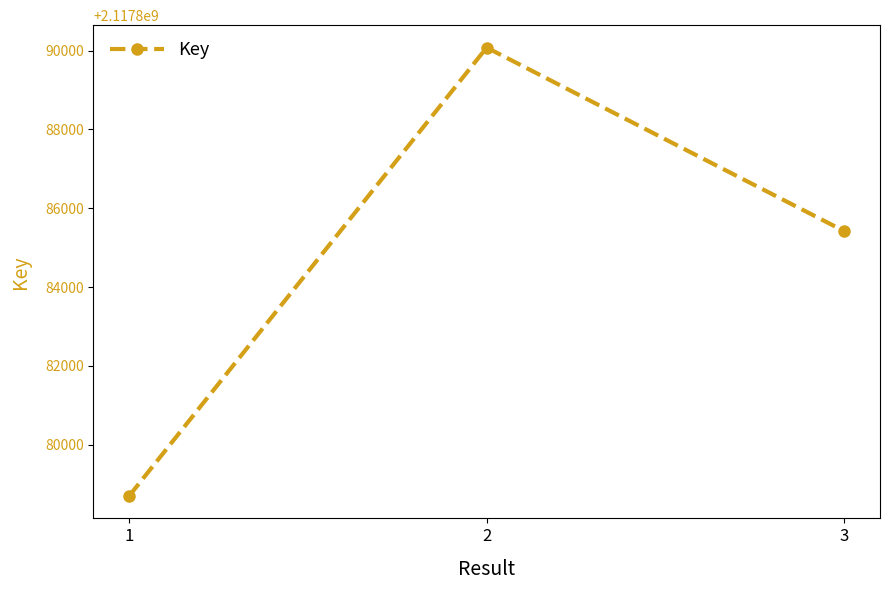

How many values are below 2117885419?

1